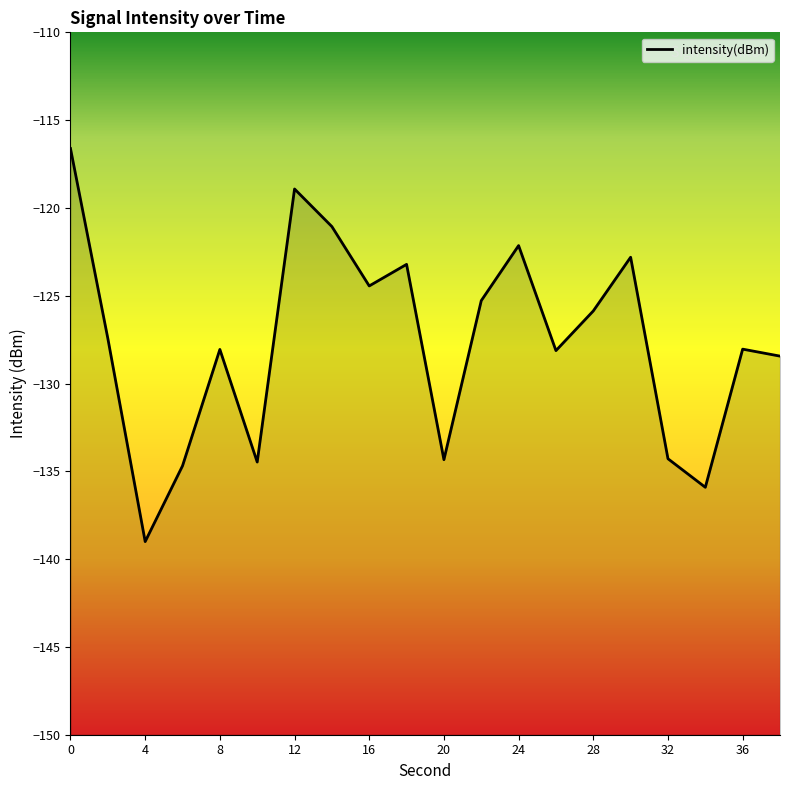

What is the difference between the maximum and minimum values?

22.4